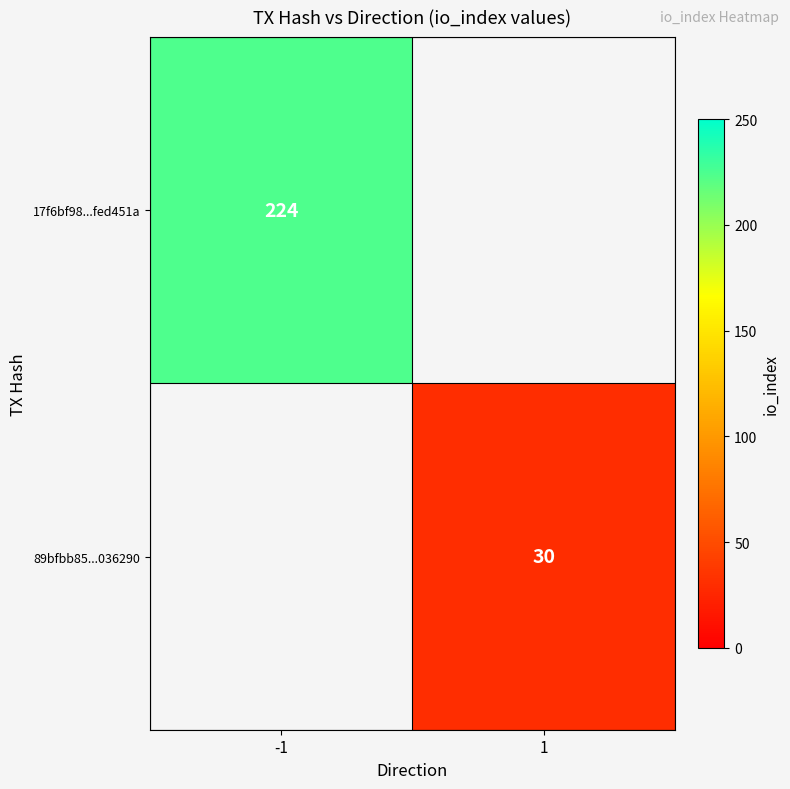

True or false: 17f6bf98...fed451a has a value of 395 at -1.

False